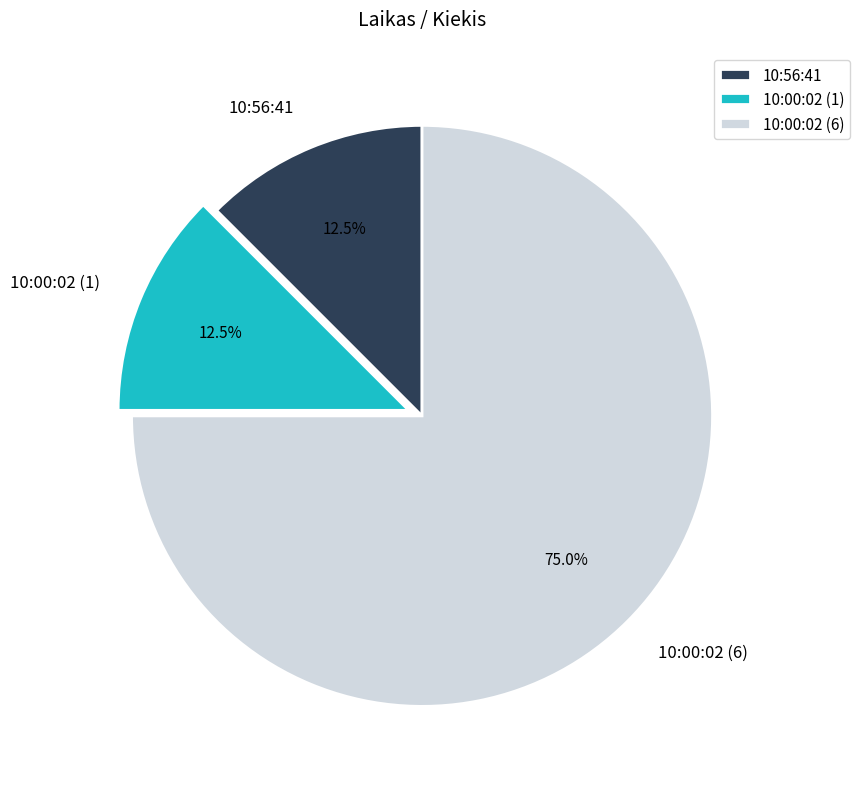

Between 10:00:02 (1) and 10:00:02 (6), which is larger?

10:00:02 (6)